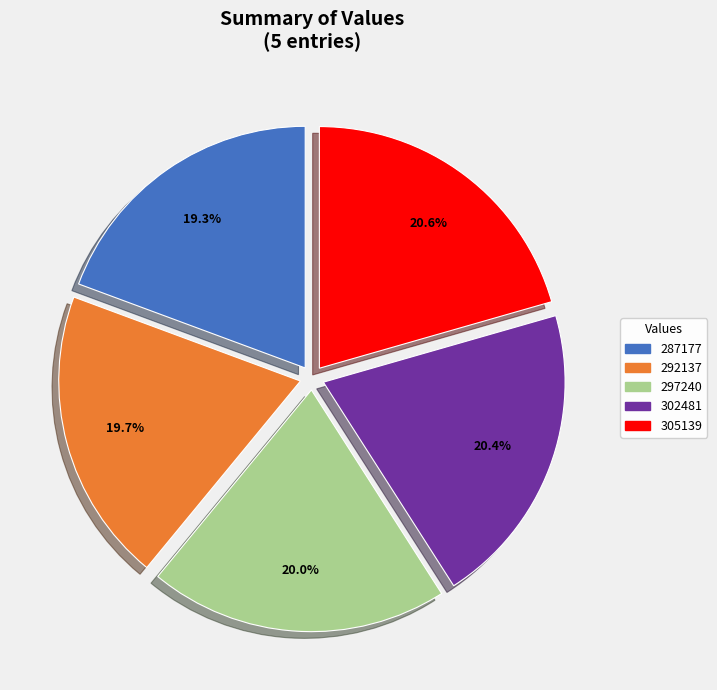

Is there a majority slice in this chart?

No